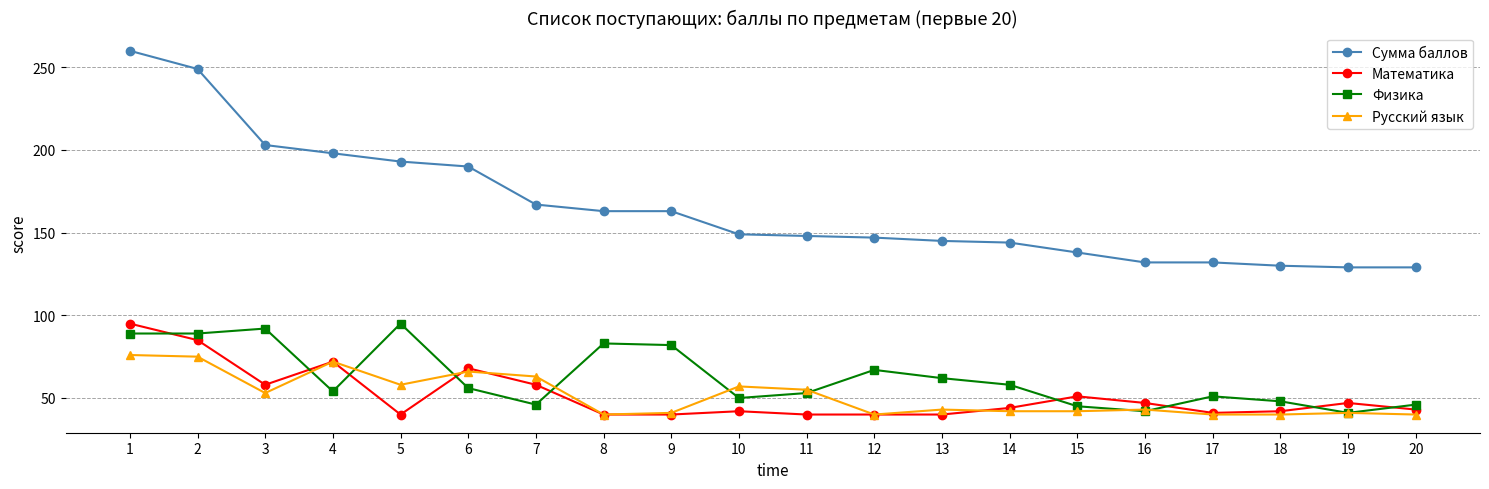

The value of Математика at 1 is 95. True or false?

True